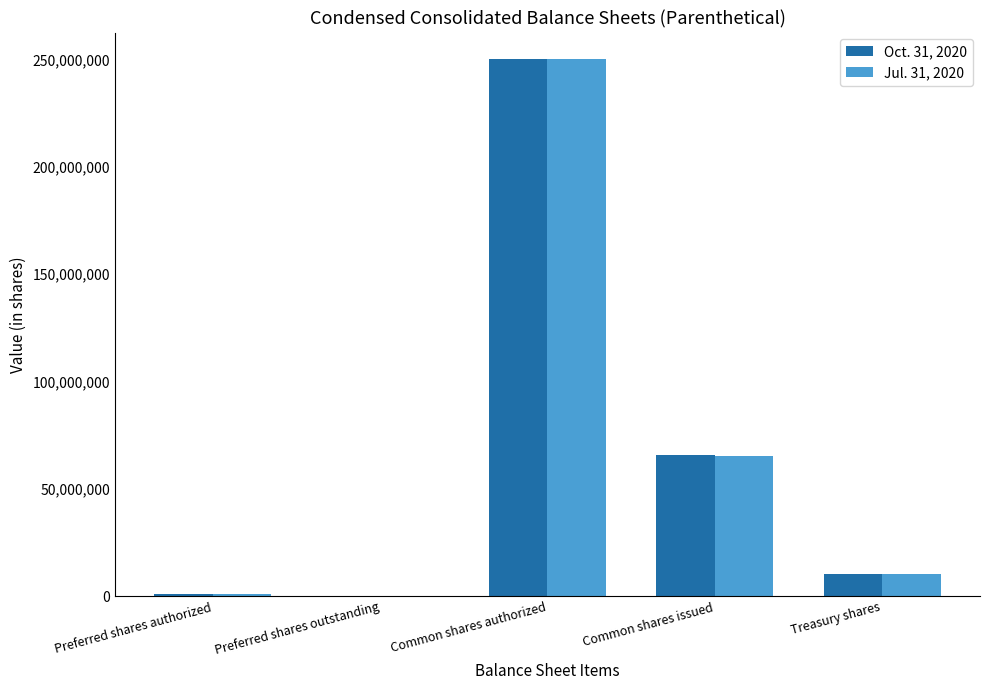

How many data points does each series have?

5